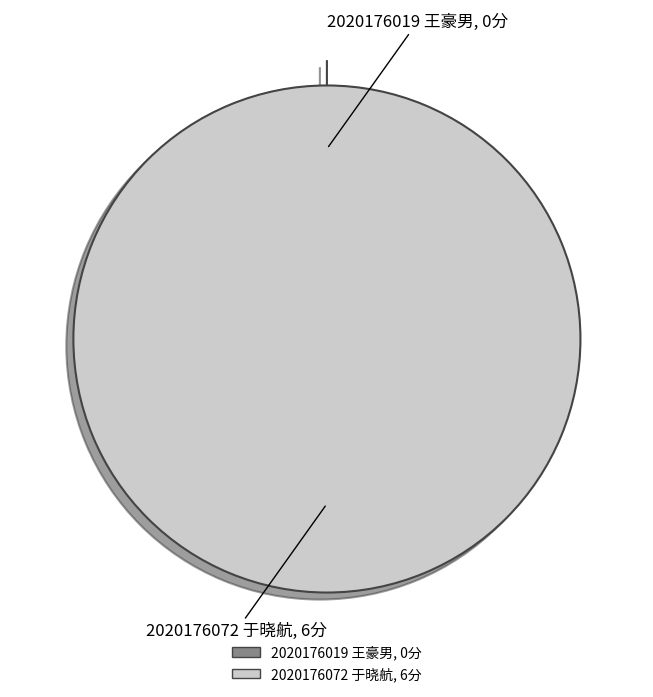

Is there any slice that represents more than half of the pie?

Yes